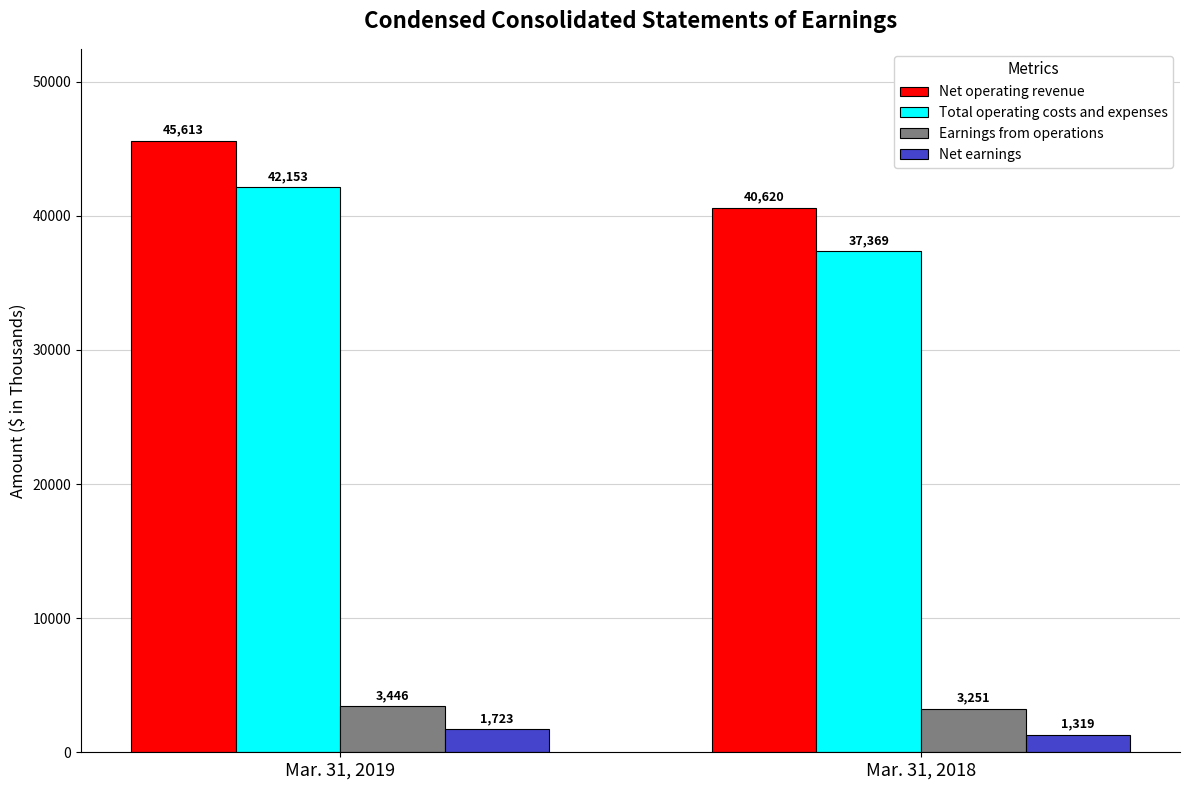

What is the difference between the highest and lowest values at Mar. 31, 2019?

43890